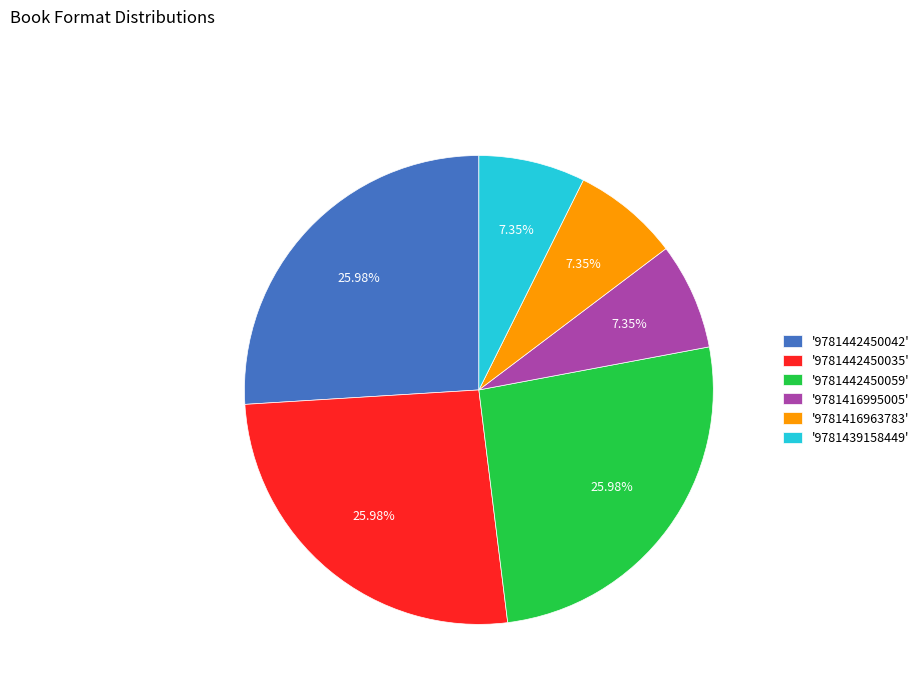

Which has a higher value, '9781416995005' or '9781442450035'?

'9781442450035'